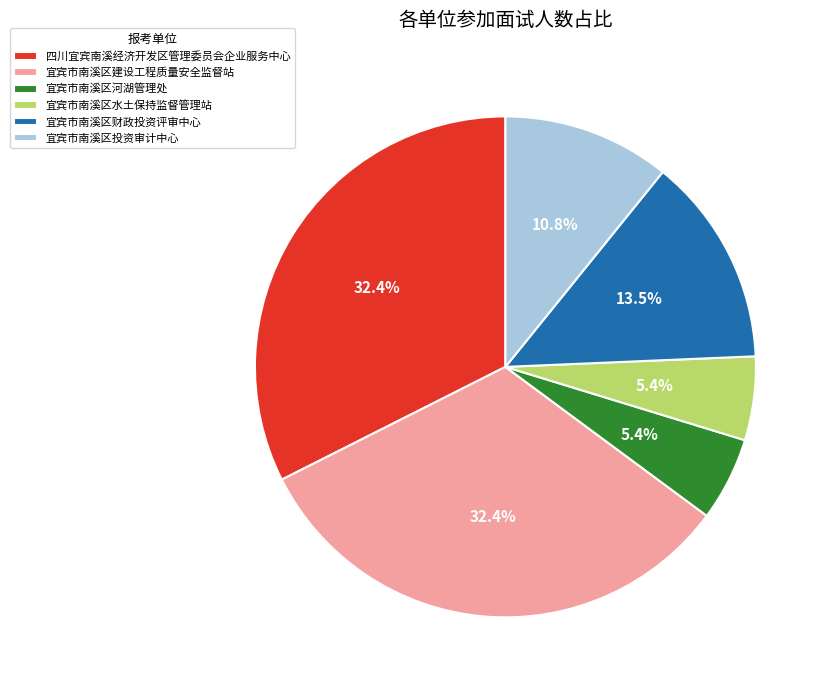

Does 四川宜宾南溪经济开发区管理委员会企业服务中心 represent more than half of the total?

No